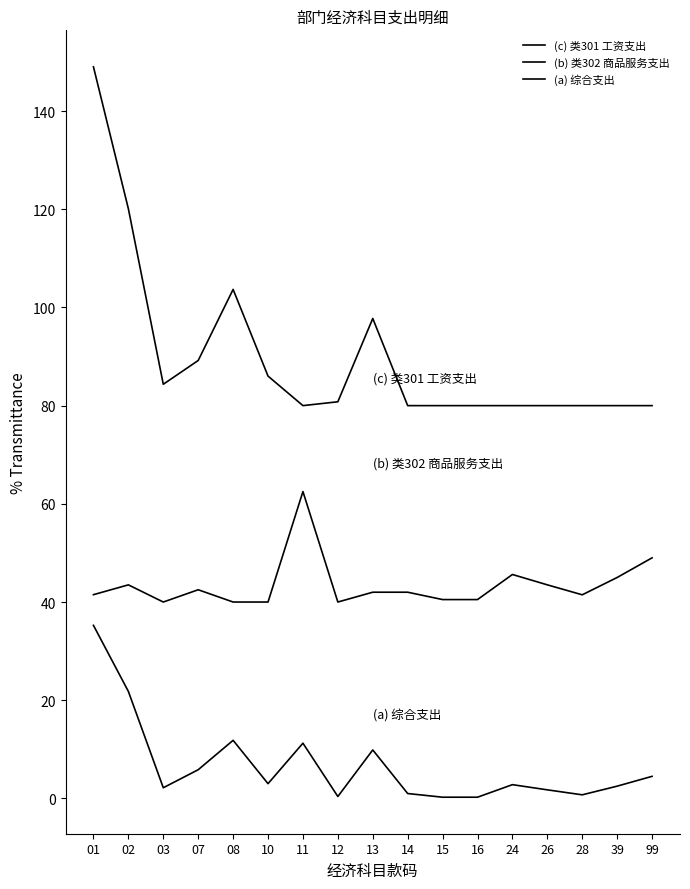

How many lines are shown in the chart?

3